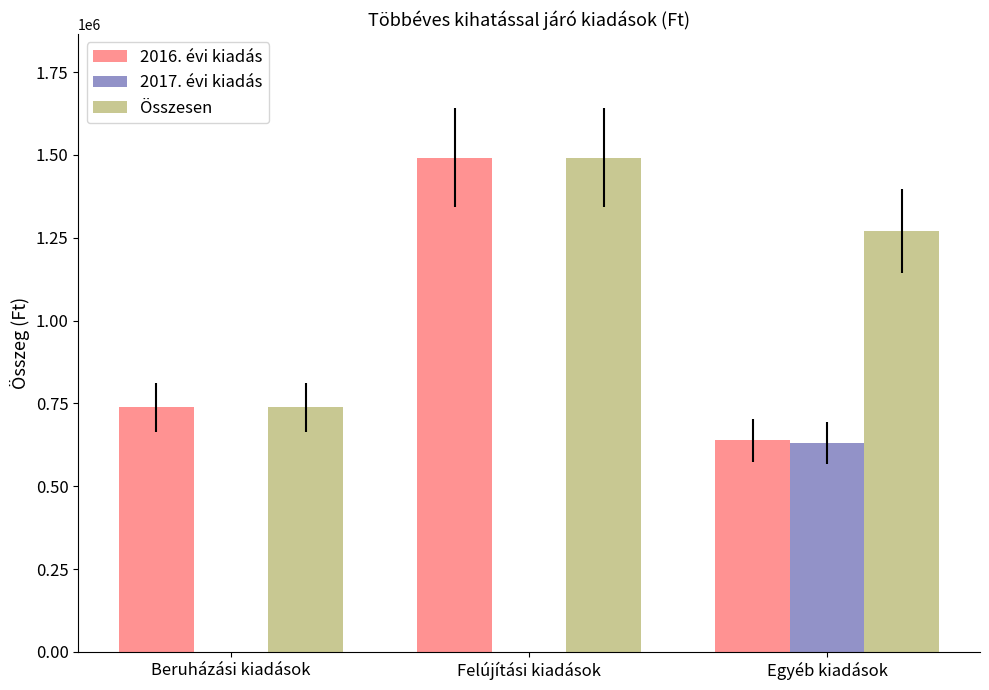

How many distinct data groups are displayed?

3